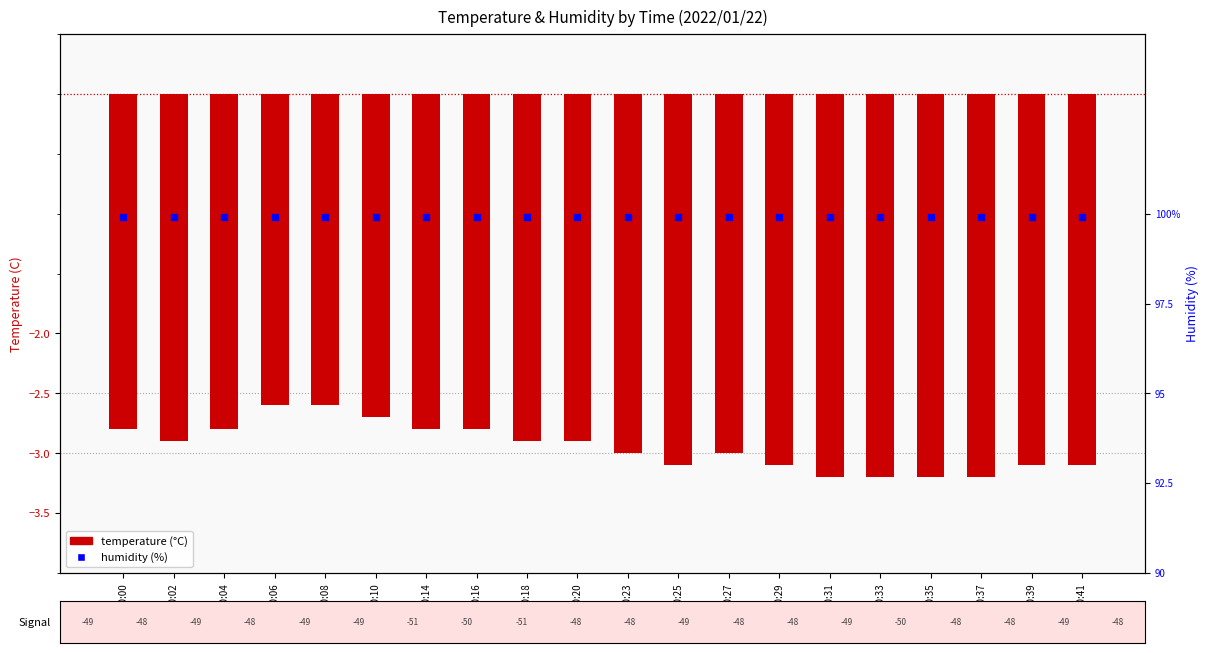

Which series has the largest total across all categories?

humidity (%)